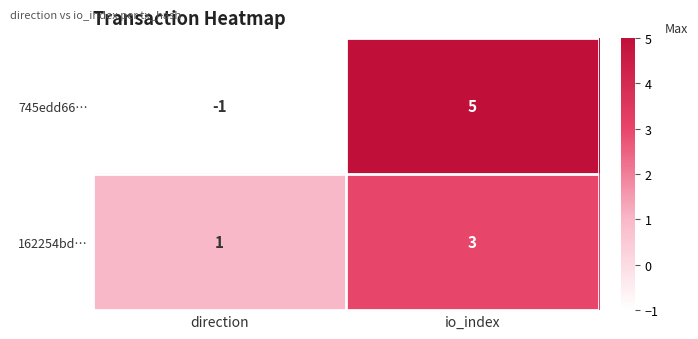

What is the highest value of the 745edd66… series?

5